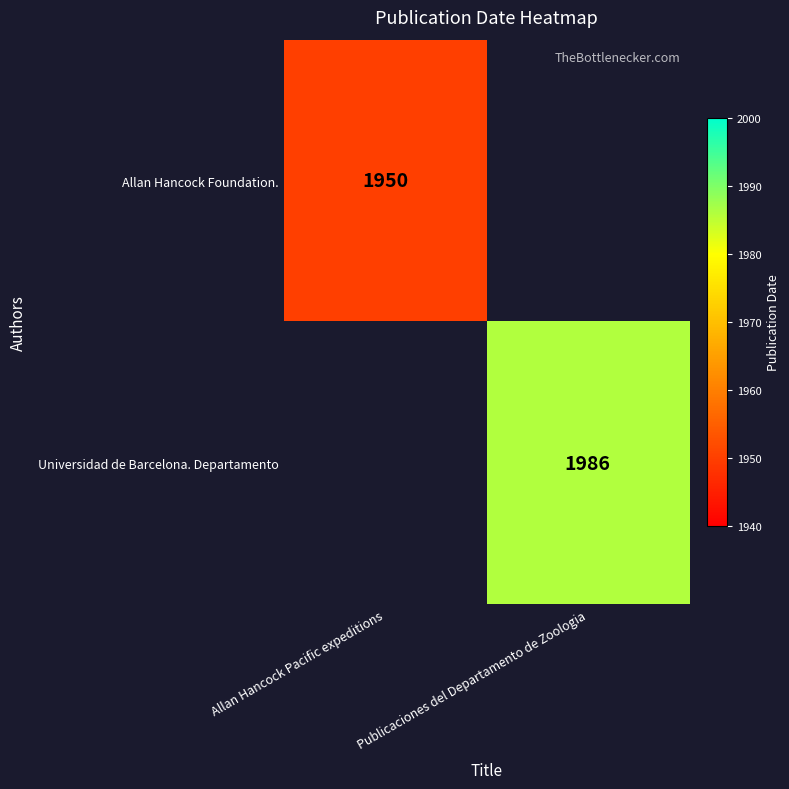

Is the value of Allan Hancock Foundation. at Allan Hancock Pacific expeditions greater than the value of Universidad de Barcelona. Departamento at Publicaciones del Departamento de Zoologia?

No